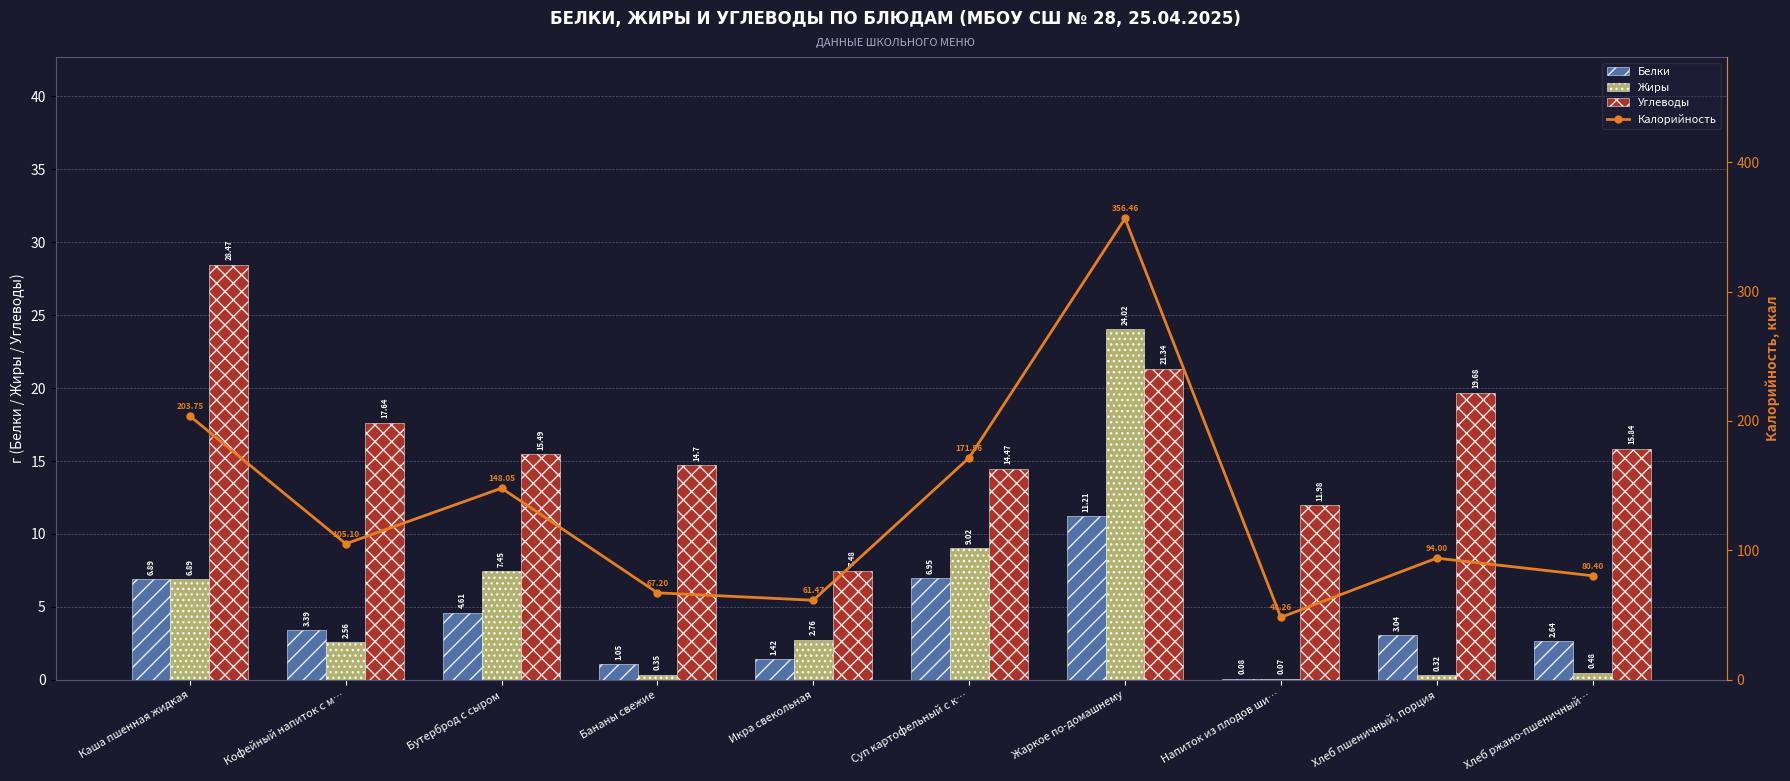

At which label is Калорийность closest to 202?

Каша пшенная жидкая